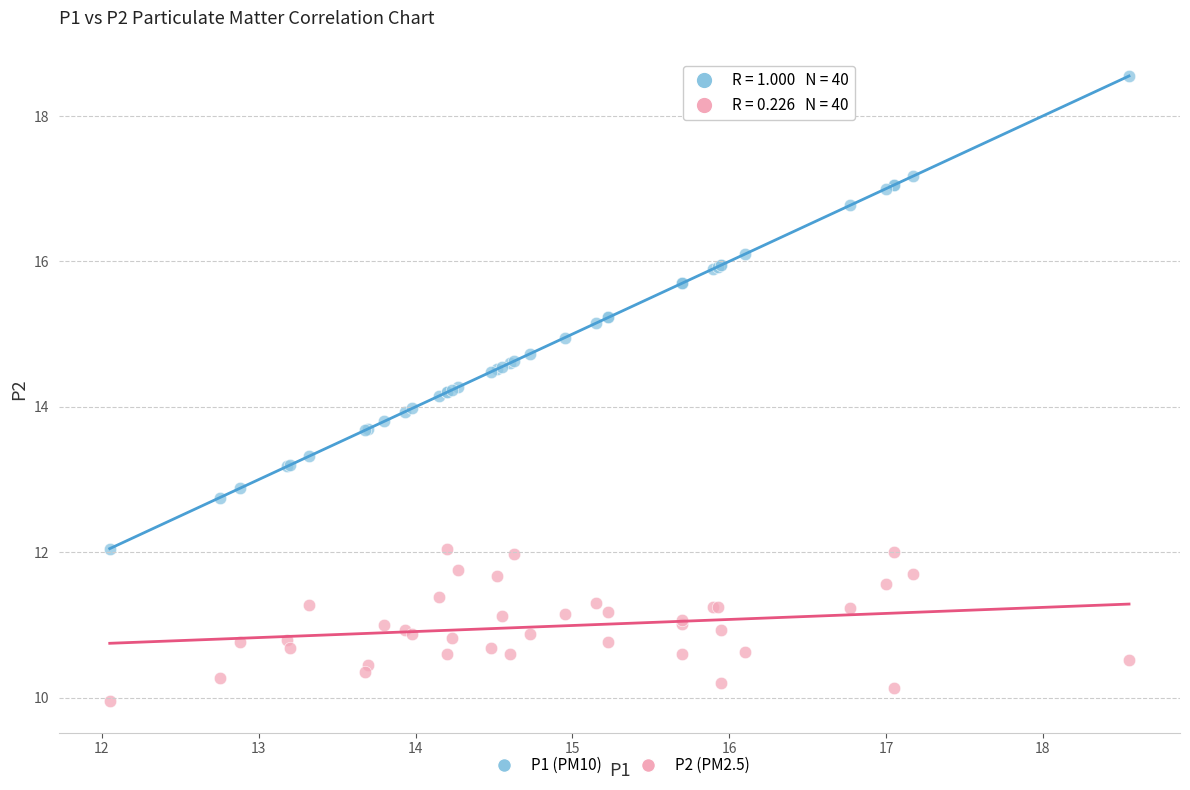

What is the X range (max minus min) for the scatter plot?

6.5